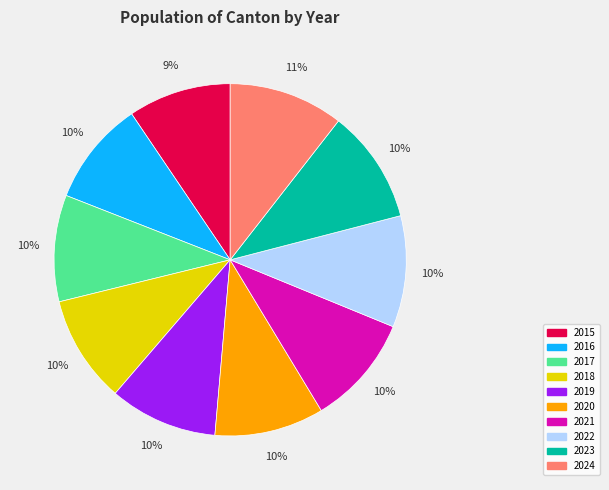

What percentage is the 2017 slice, to the nearest percent?

10%